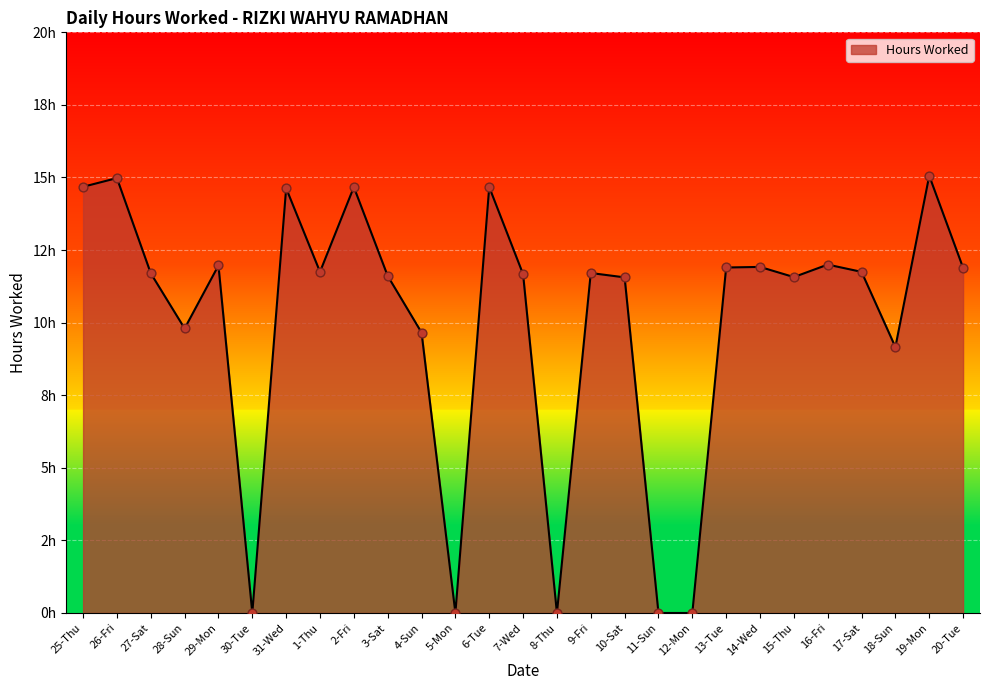

Approximately how many times larger is the value at 27-Sat compared to 9-Fri?

1.0